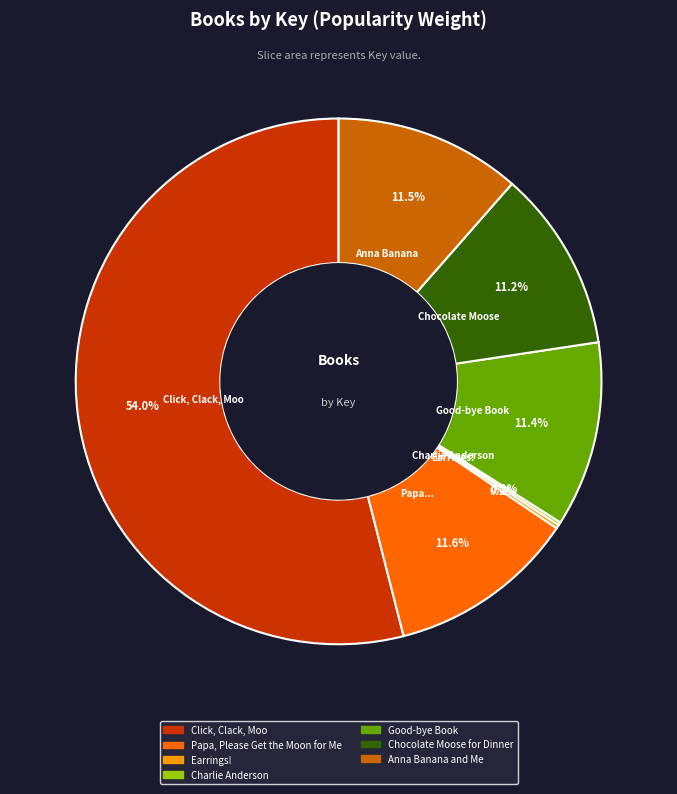

Between Papa, Please Get the Moon for Me and Click, Clack, Moo, which is larger?

Click, Clack, Moo